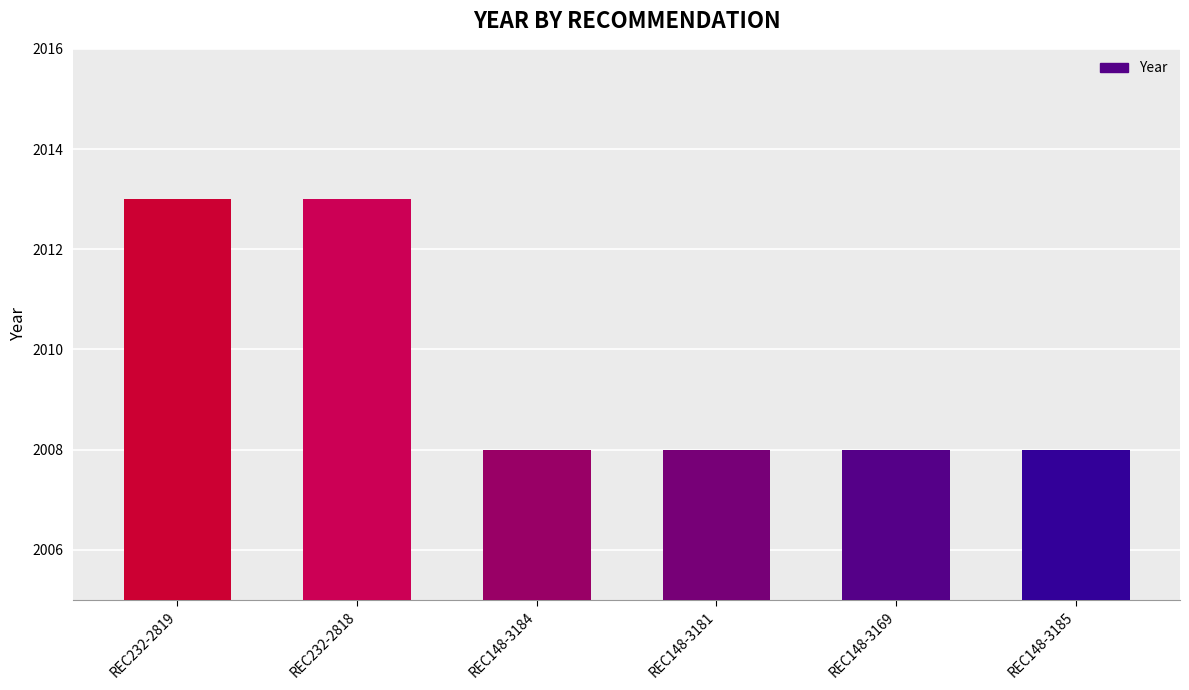

Does the chart contain any negative values?

No